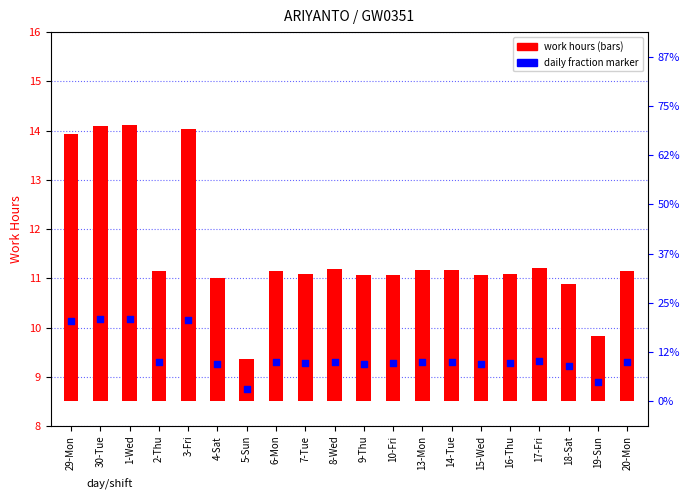

At which category is the sum across all series the highest?

1-Wed